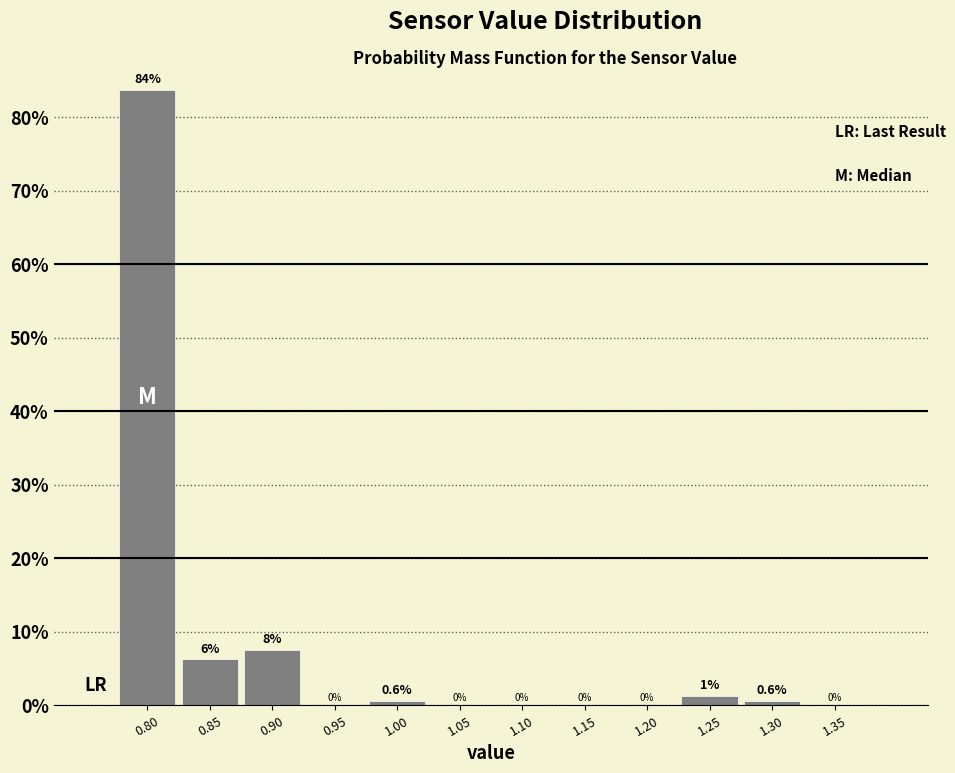

Over which range of the x-axis is the bar tallest?

0.775 to 0.825